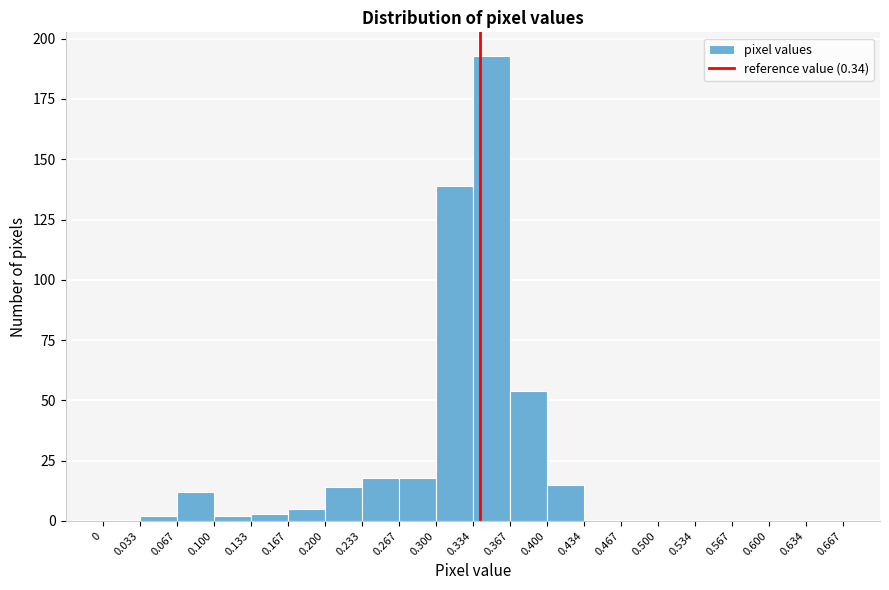

Over which range of the x-axis is the bar tallest?

0.334 to 0.367